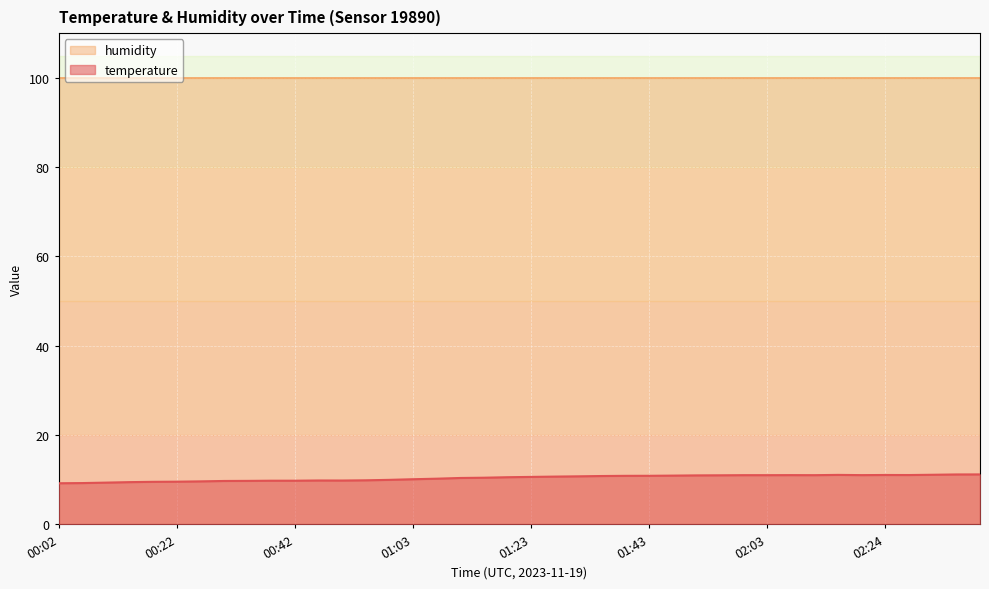

What is the label of the 36th point from the left?

02:24